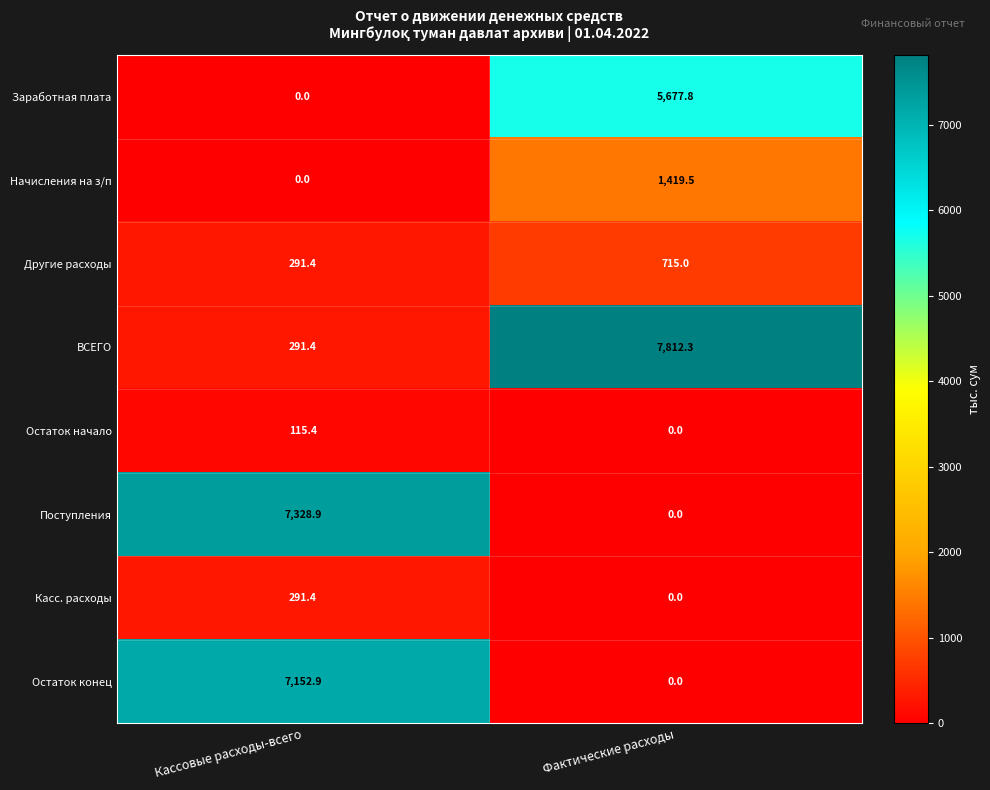

At which category is the sum across all series the highest?

Фактические расходы